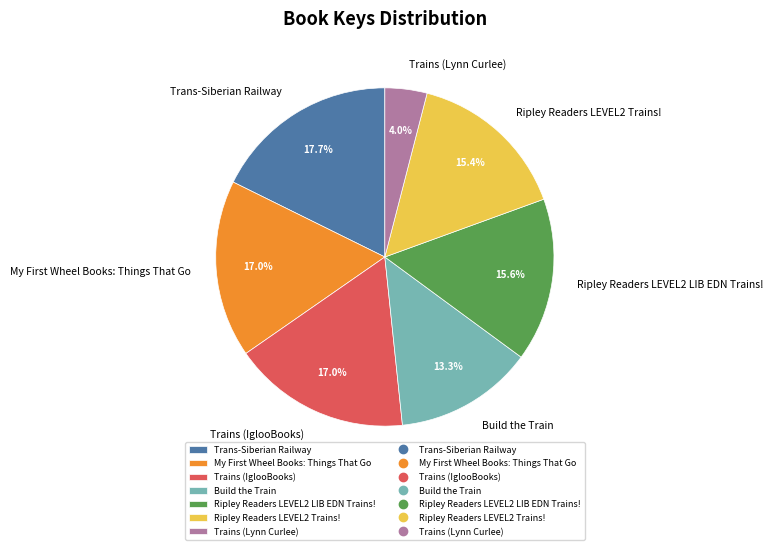

Which has a higher value, Build the Train or Trains (IglooBooks)?

Trains (IglooBooks)